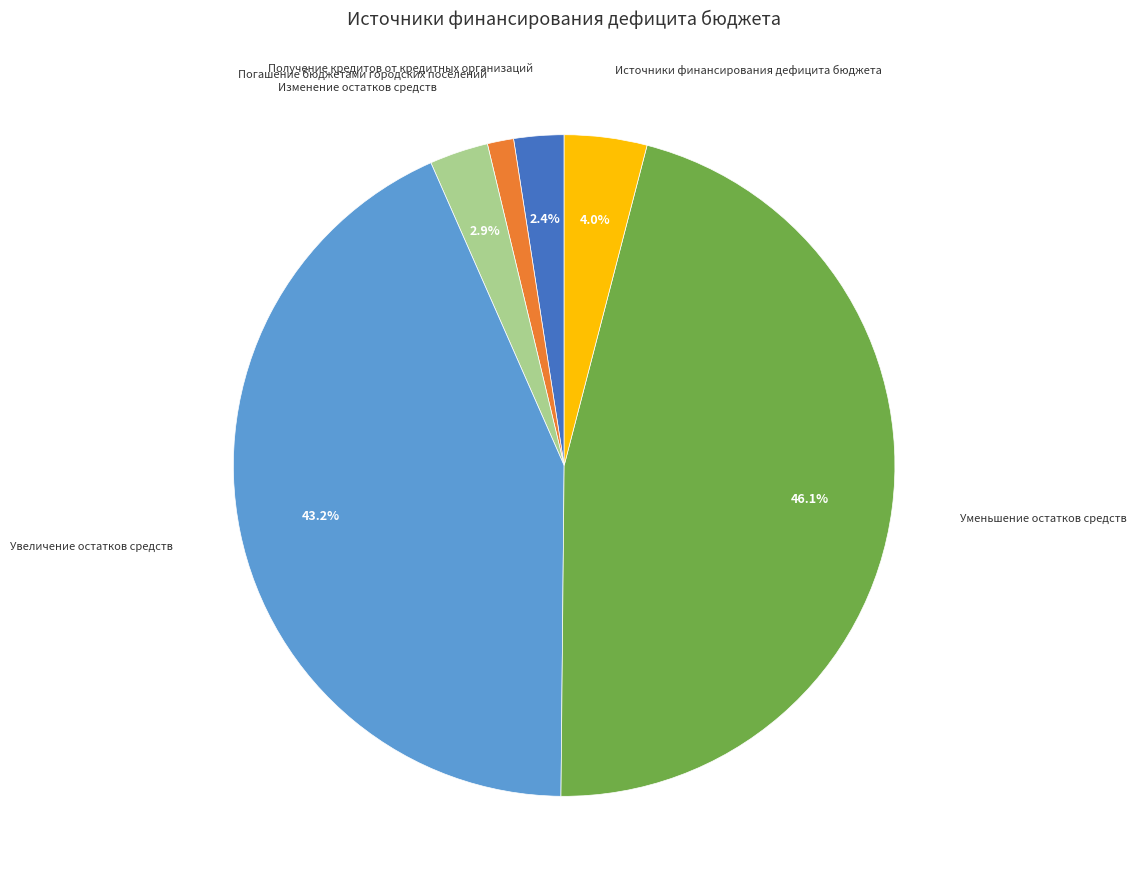

True or false: Уменьшение остатков средств accounts for 46% of the total.

True